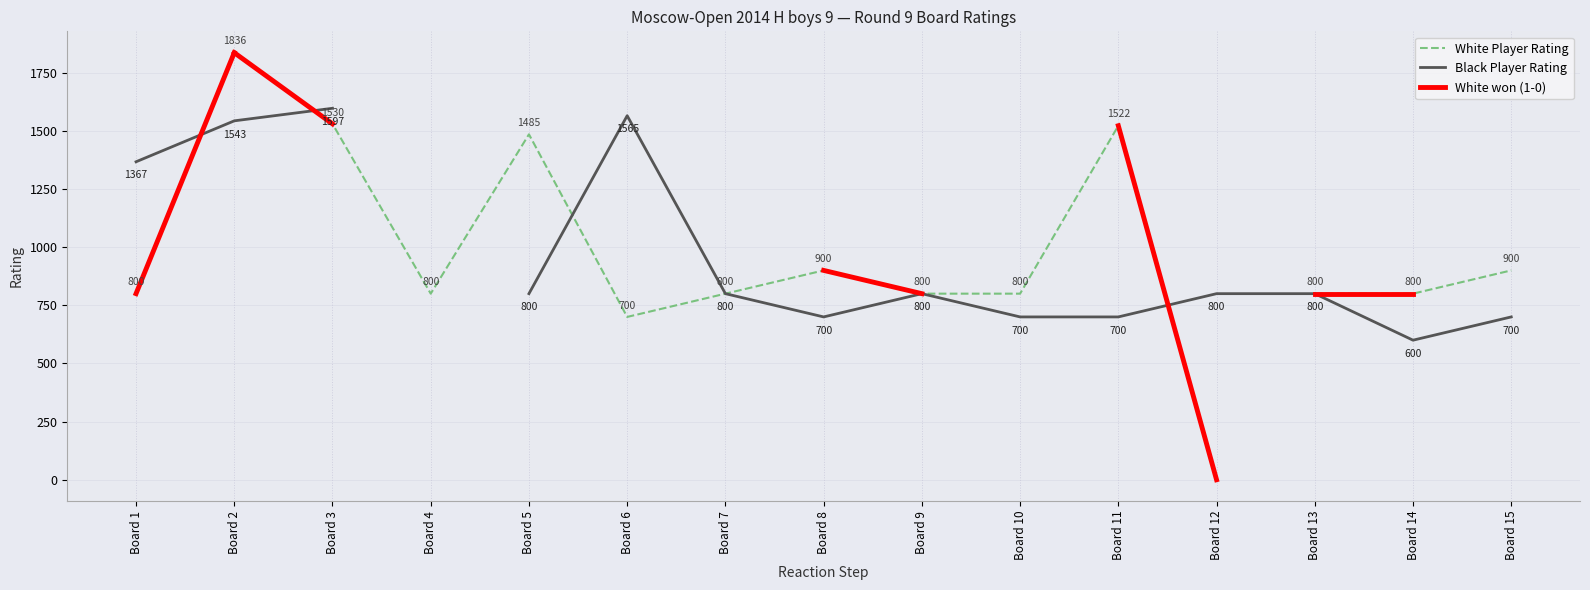

What is the highest value of the Black Rating series?

1597